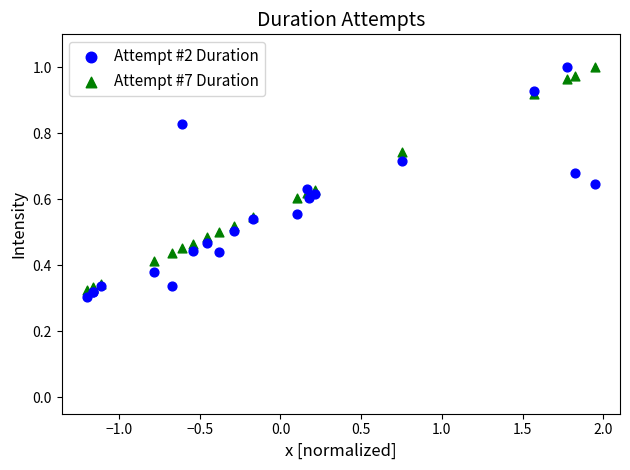

Which series has the widest spread of Y values?

Attempt #2 Duration